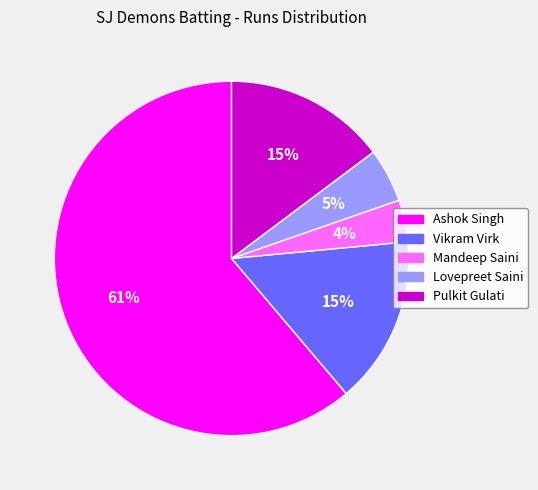

Which slice is the largest?

Ashok Singh